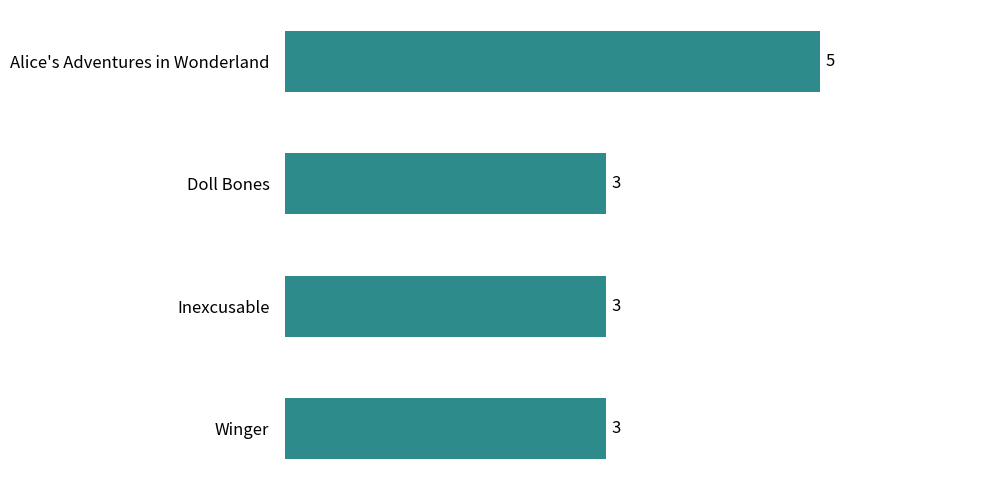

What is the value of the 2nd bar from the top?

3